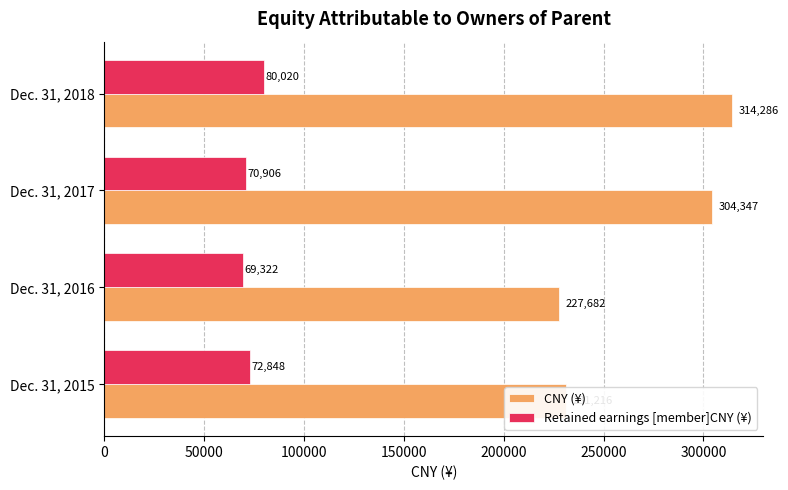

What is the sum of all Retained earnings [member]CNY (¥) values?

293096